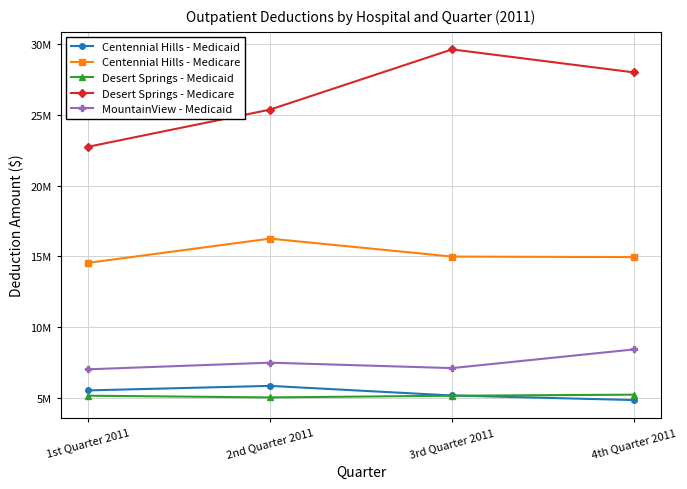

Between 3rd Quarter 2011 and 4th Quarter 2011, which is larger?

3rd Quarter 2011